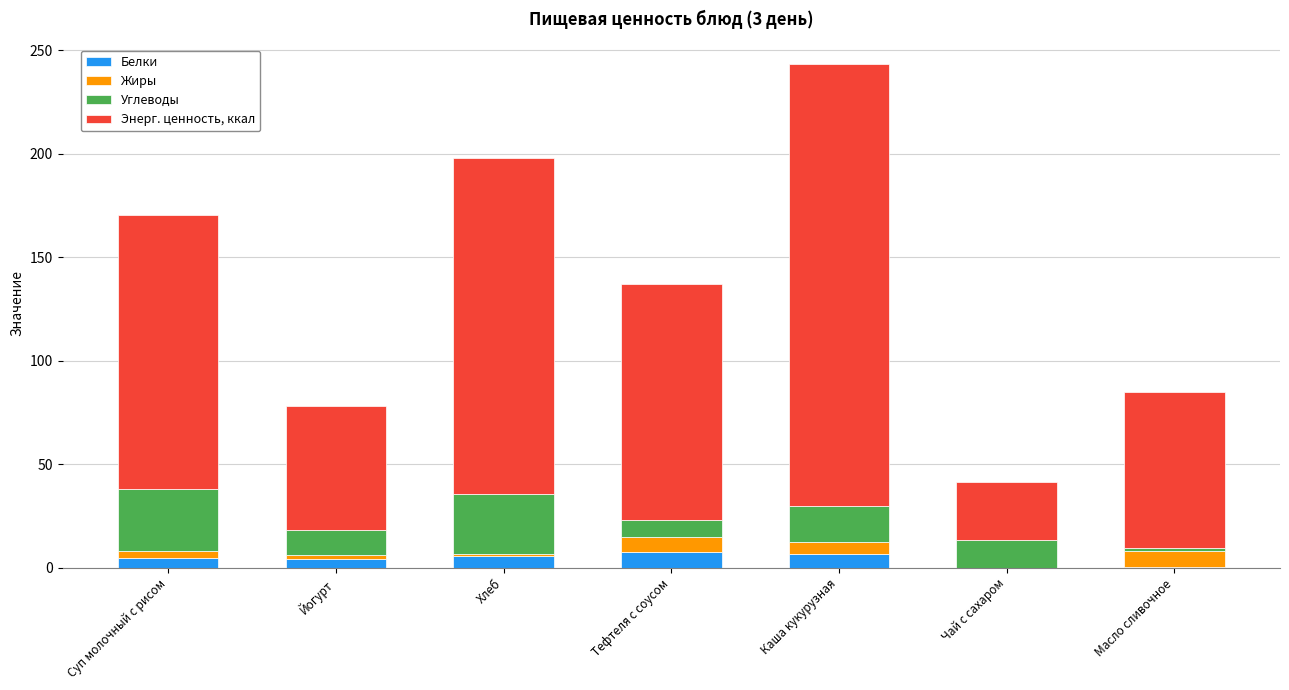

True or false: Белки has a value of 5.8 at Хлеб.

True